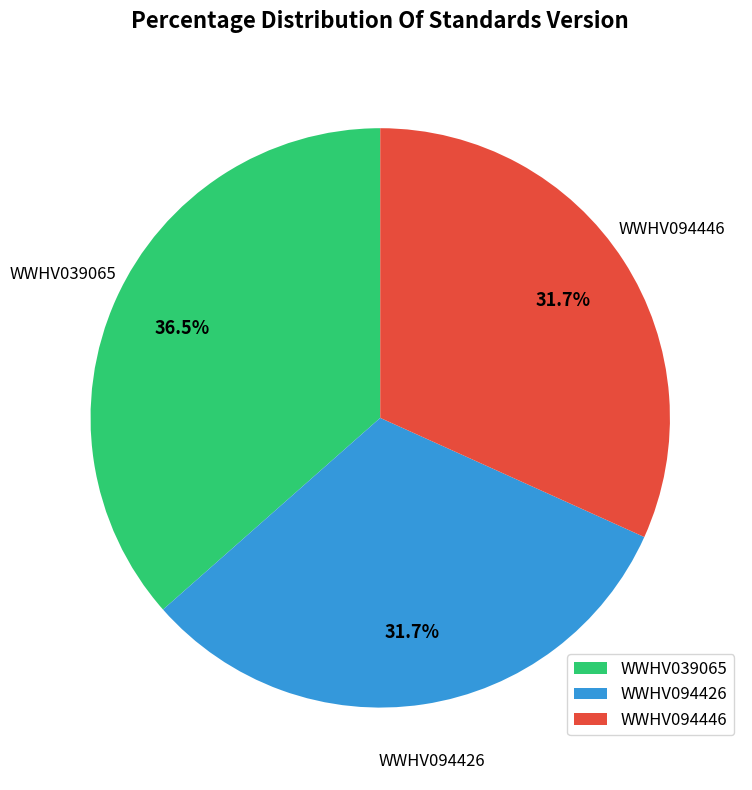

To the nearest percent, what is the combined percentage of WWHV094446 and WWHV039065?

68%